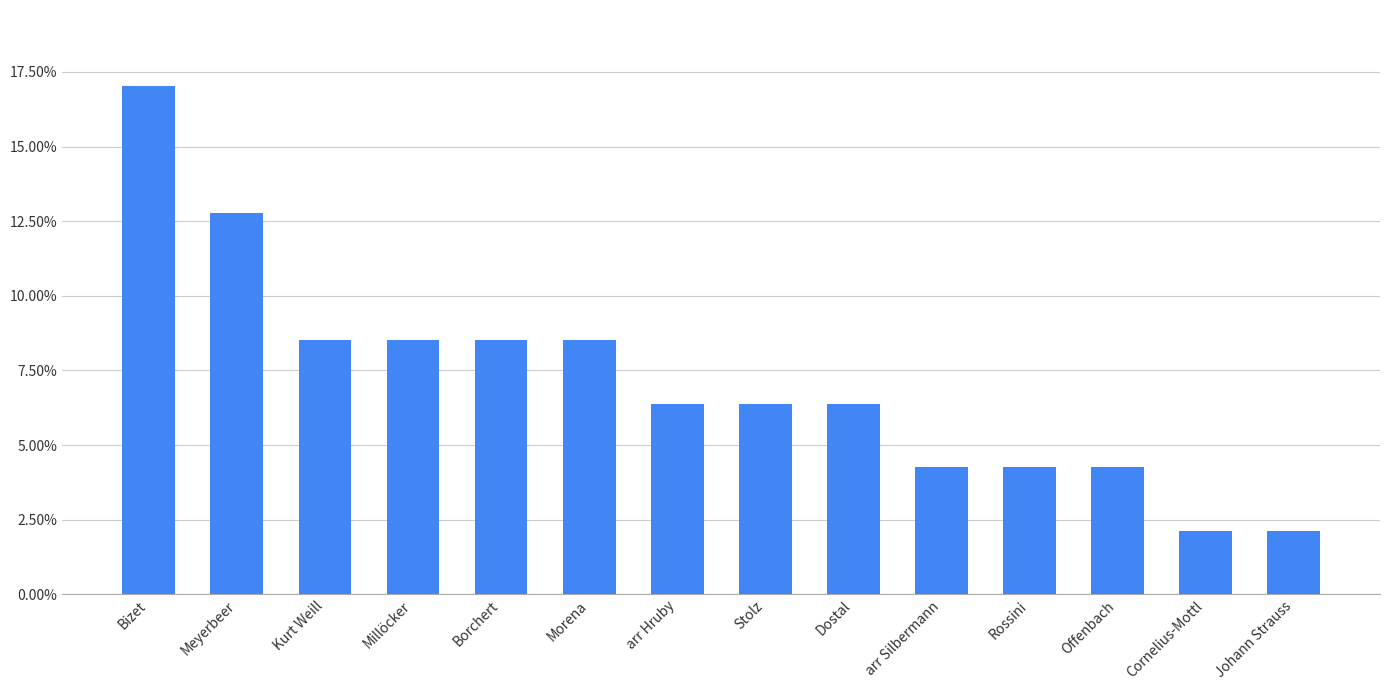

What is the difference between the maximum and minimum values?

0.1